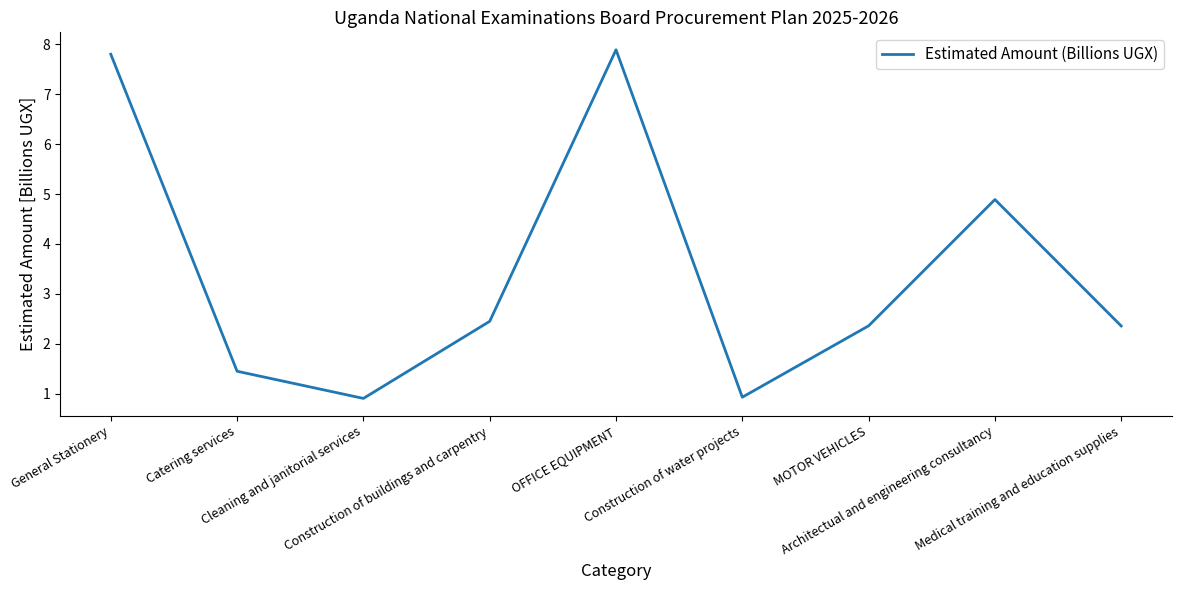

True or false: the data shows 1.2 at Medical training and education supplies.

False